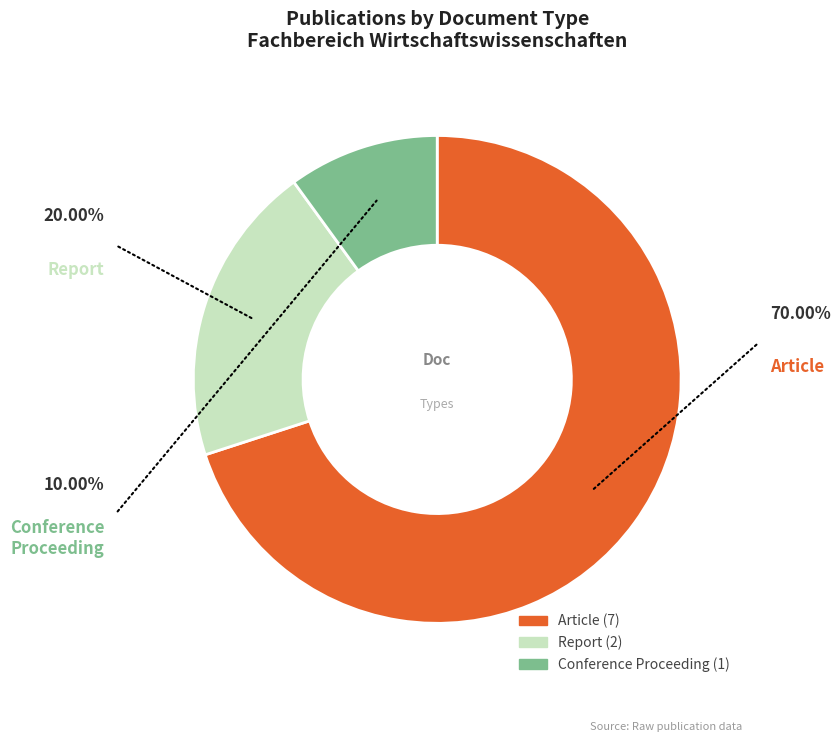

Count the number of slices in the pie.

3